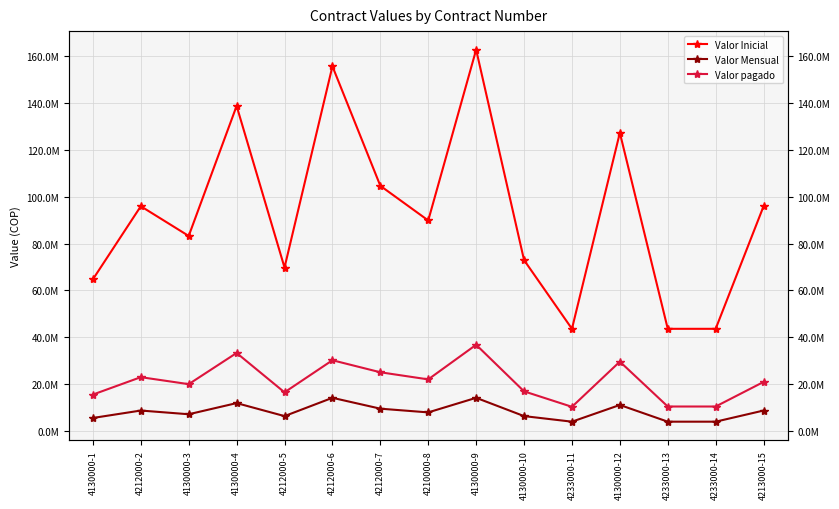

Does the chart have visible grid lines?

Yes